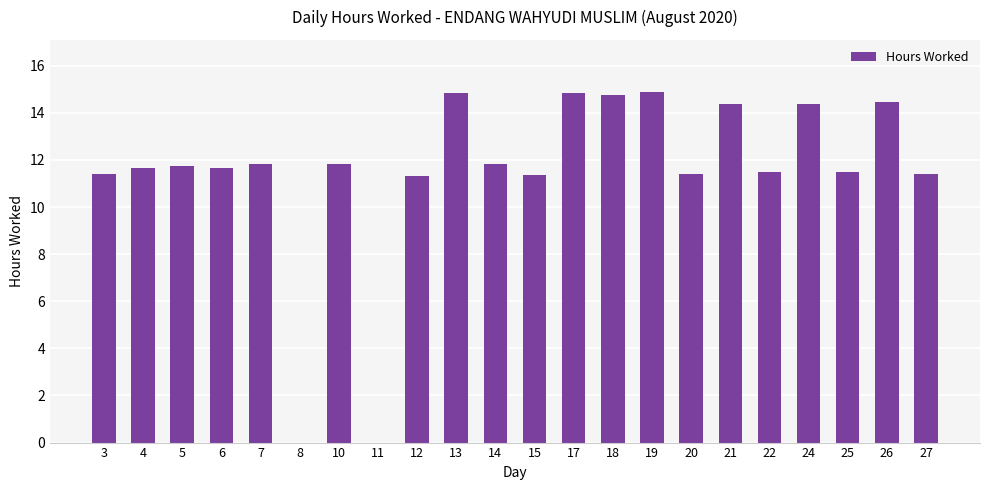

What is the maximum value shown in the chart?

14.9